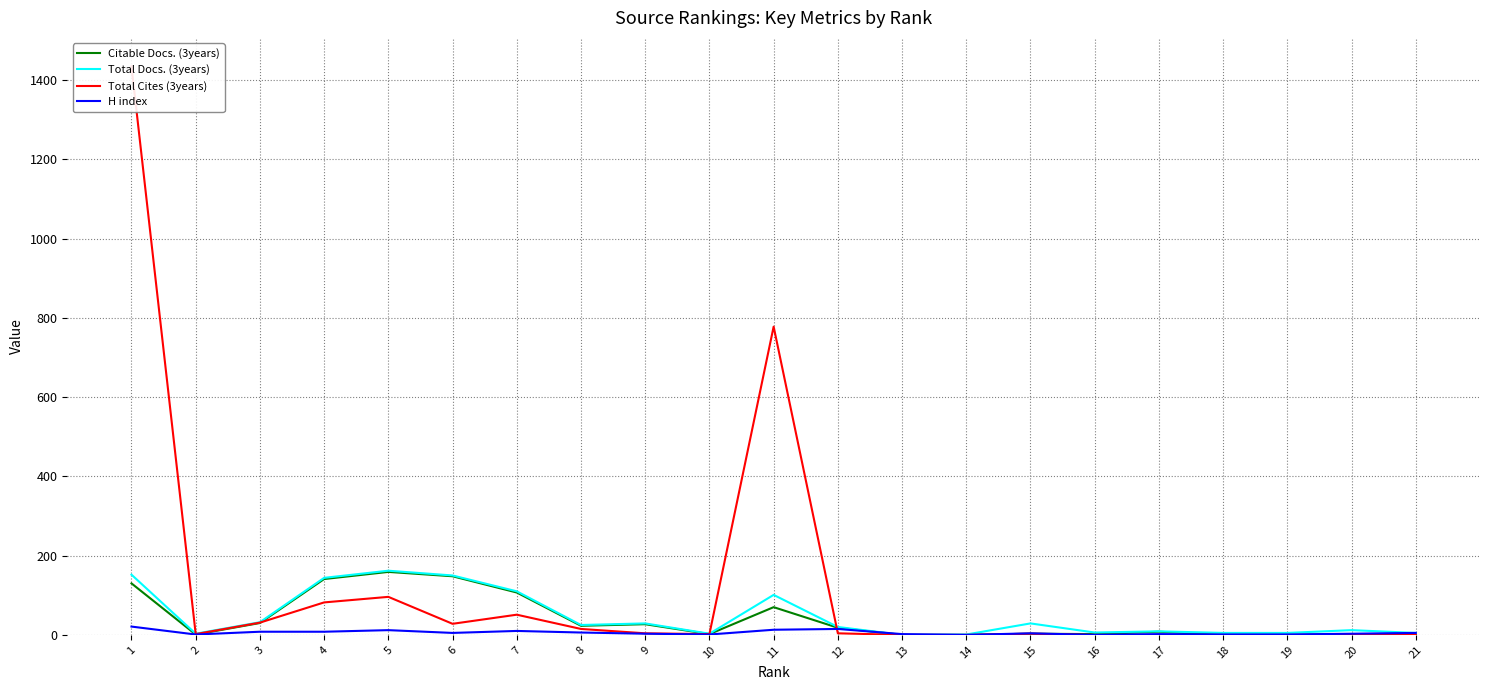

What is the difference between the maximum and minimum values in the Citable Docs. (3years) series?

159